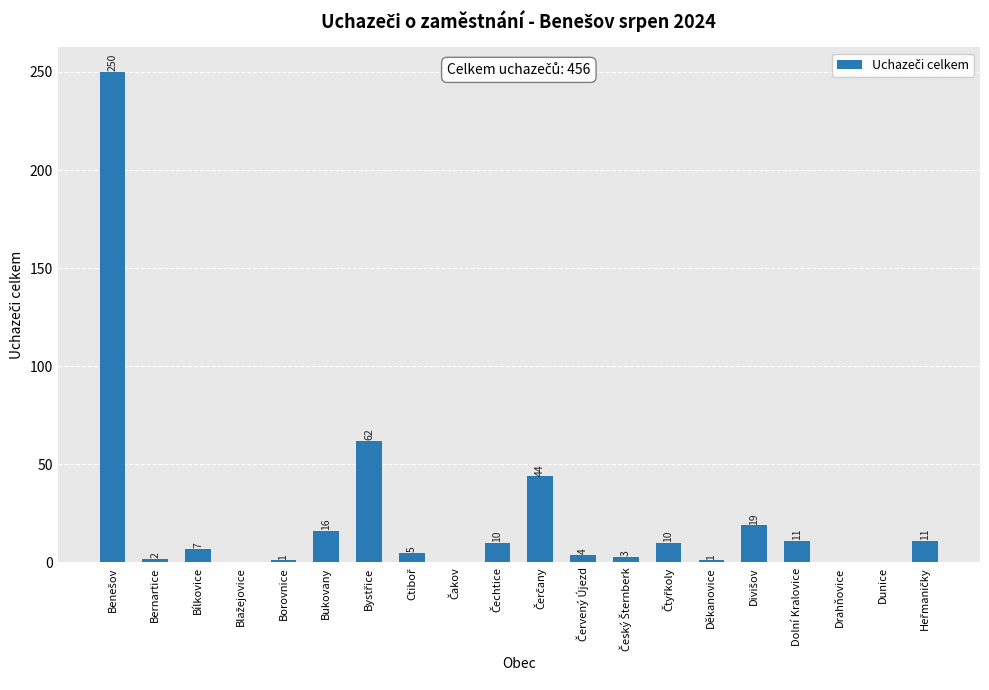

What is the sum of the values at Bernartice and Bukovany?

18